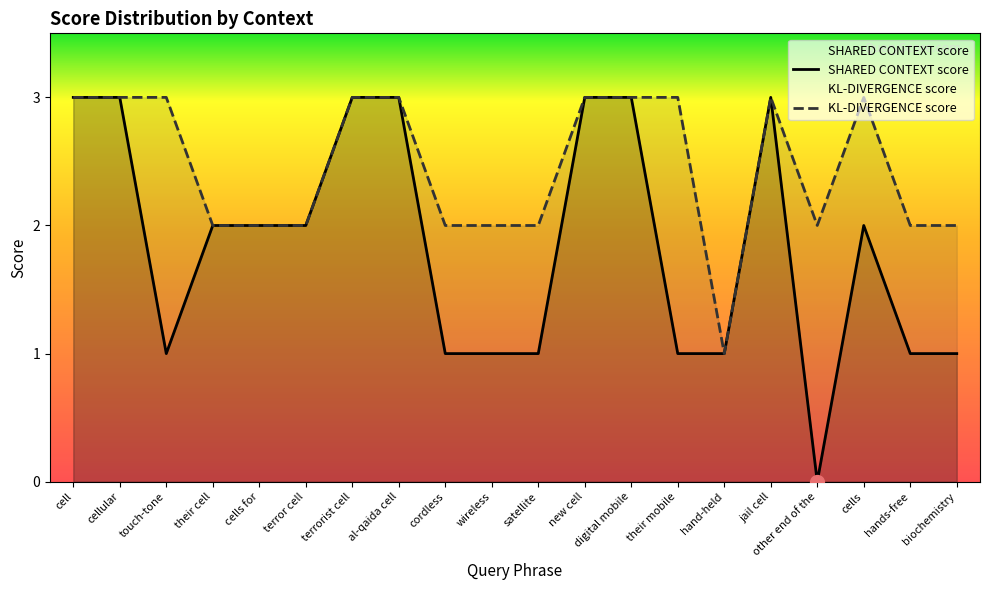

Rank the series at new cell from lowest to highest value.

SHARED CONTEXT score, KL-DIVERGENCE score